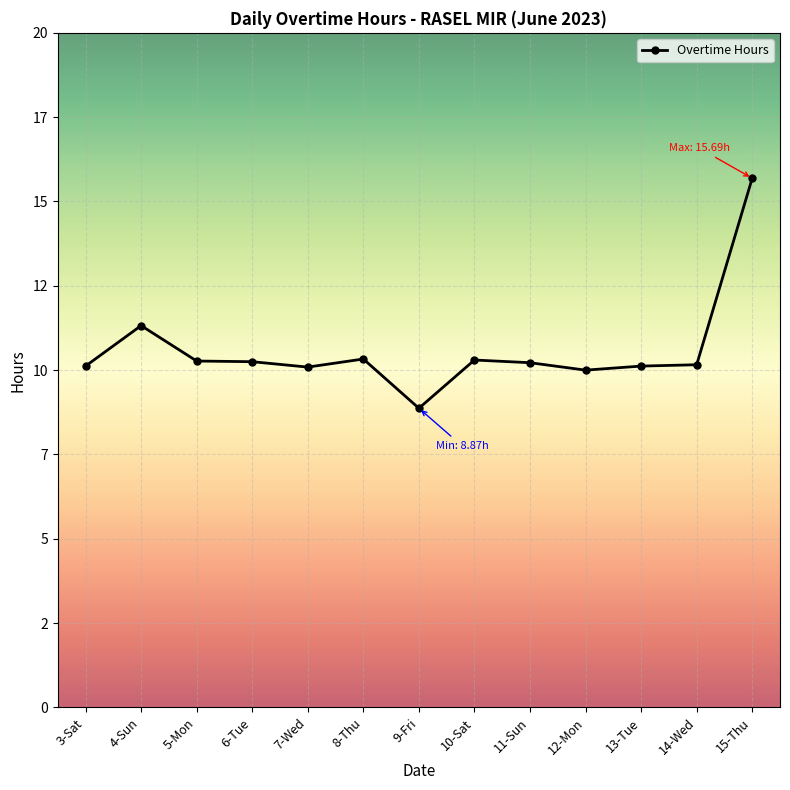

What is the maximum value shown in the chart?

15.7